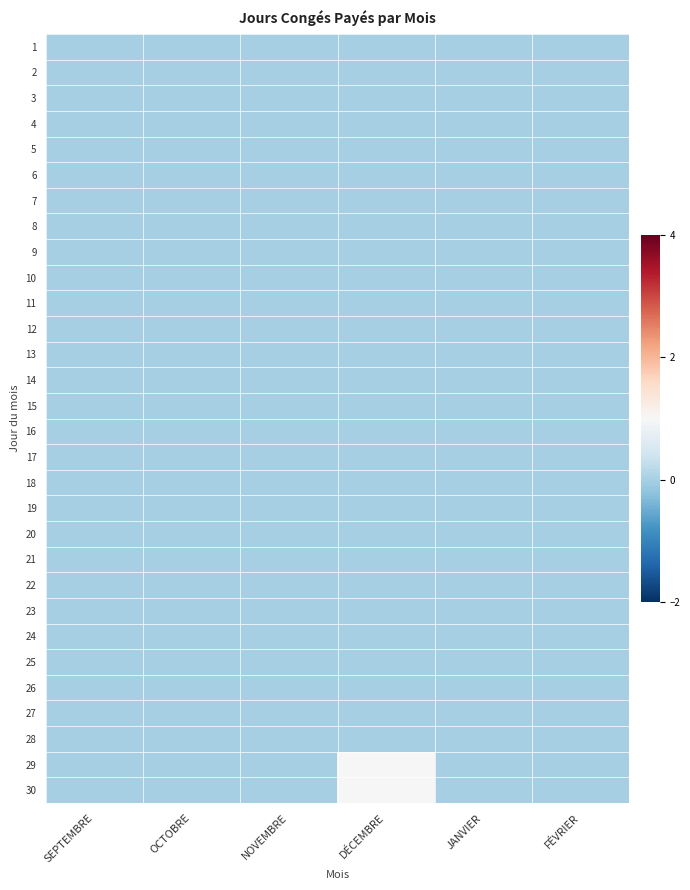

How many categories are shown in the chart?

6